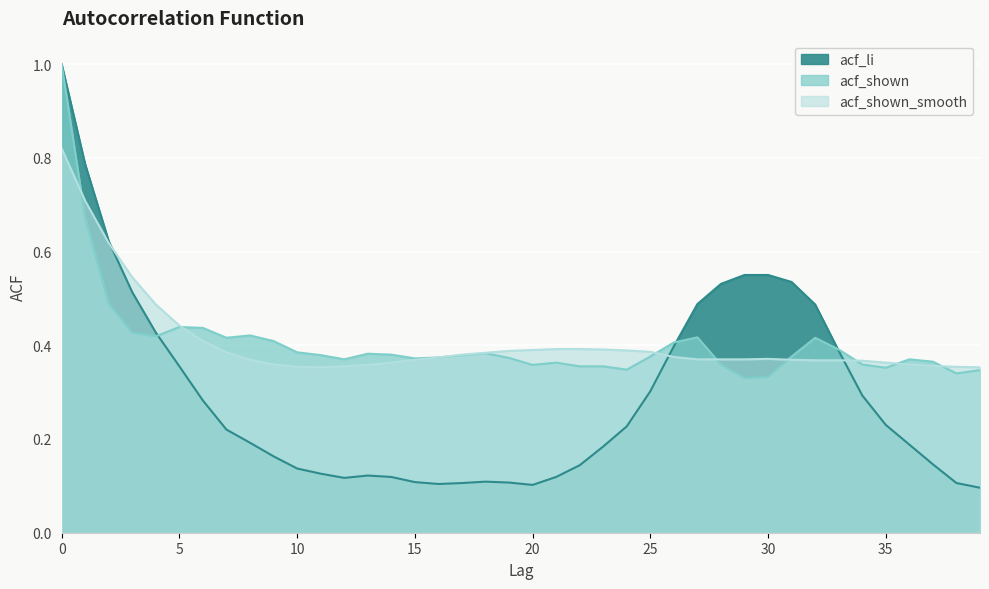

At how many categories does at least one series exceed 0?

40